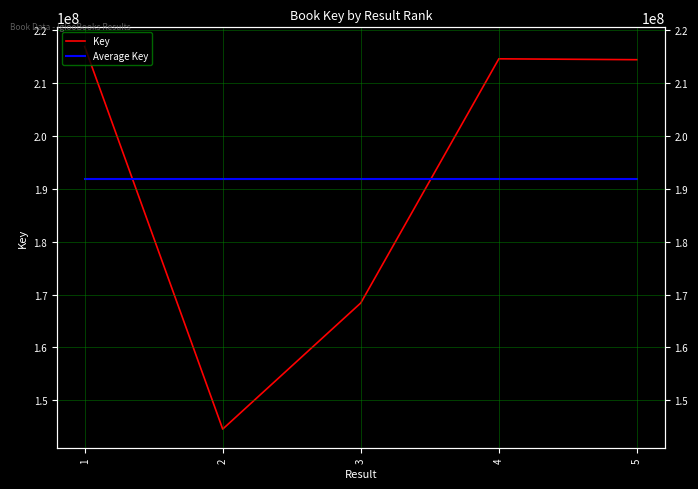

How many categories are shown in the chart?

5